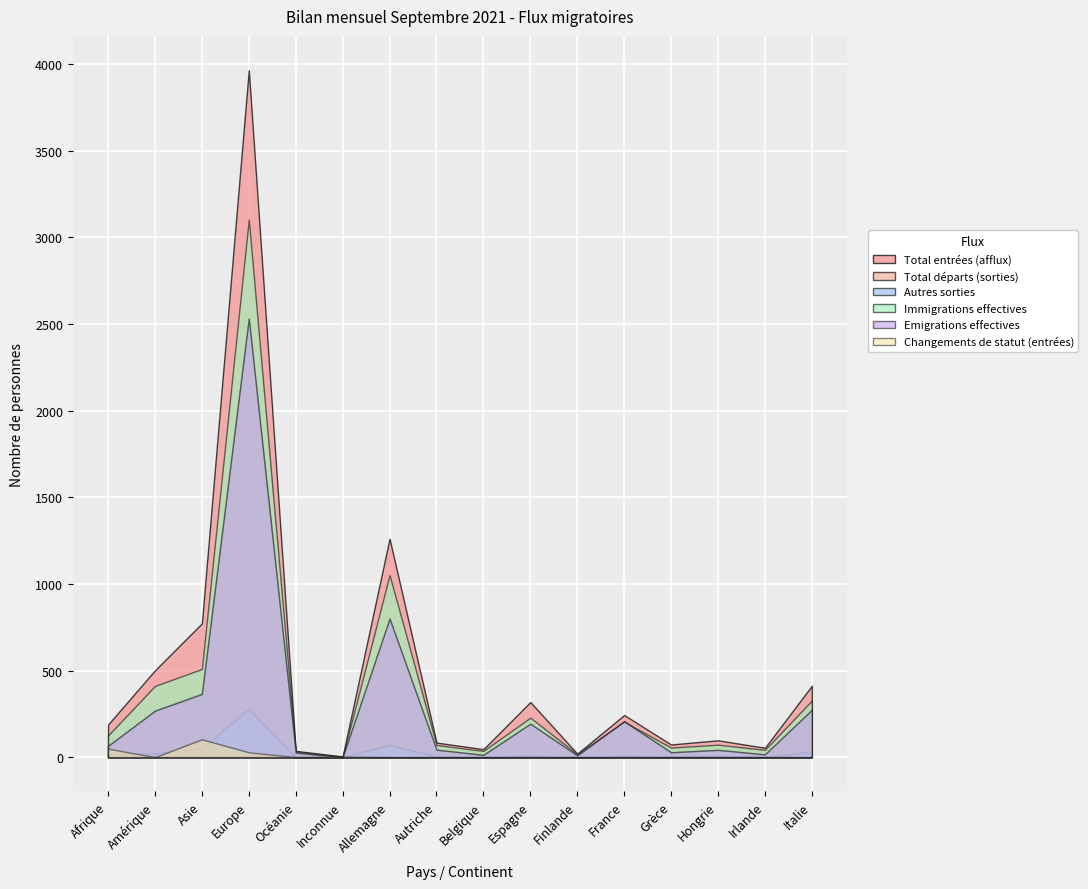

Is the value of Autres sorties at Irlande greater than the value of Immigrations effectives at Allemagne?

No